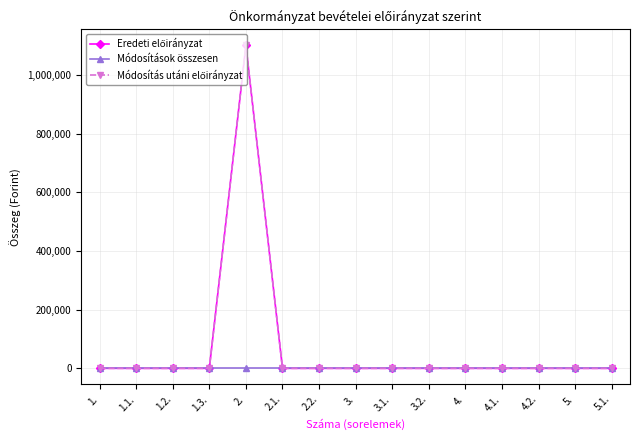

Does the chart have visible grid lines?

Yes